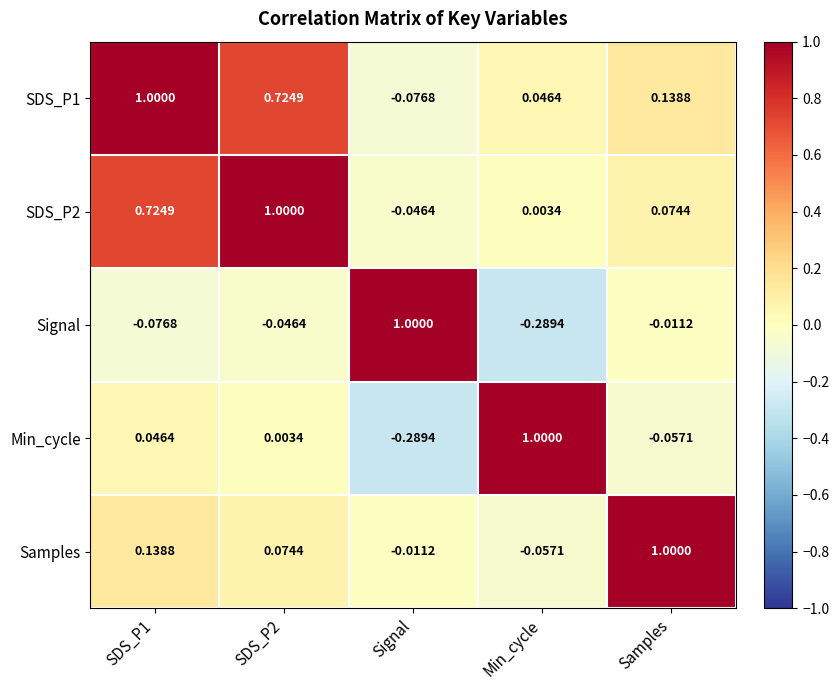

Is the value of Signal at Samples greater than the value of Min_cycle at Signal?

Yes